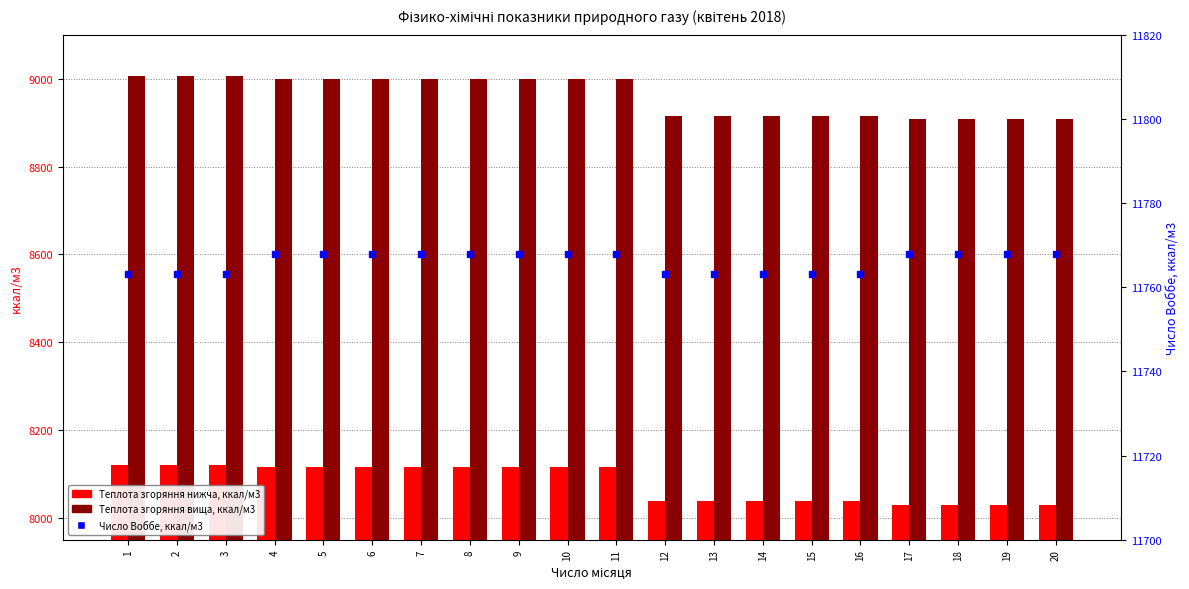

Which category has the lowest value in the Теплота згоряння вища, ккал/м3 series?

17